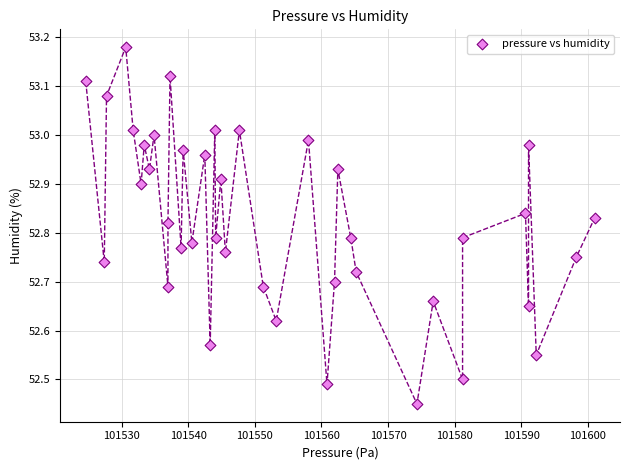

What is the range of X values (max minus min)?

76.4